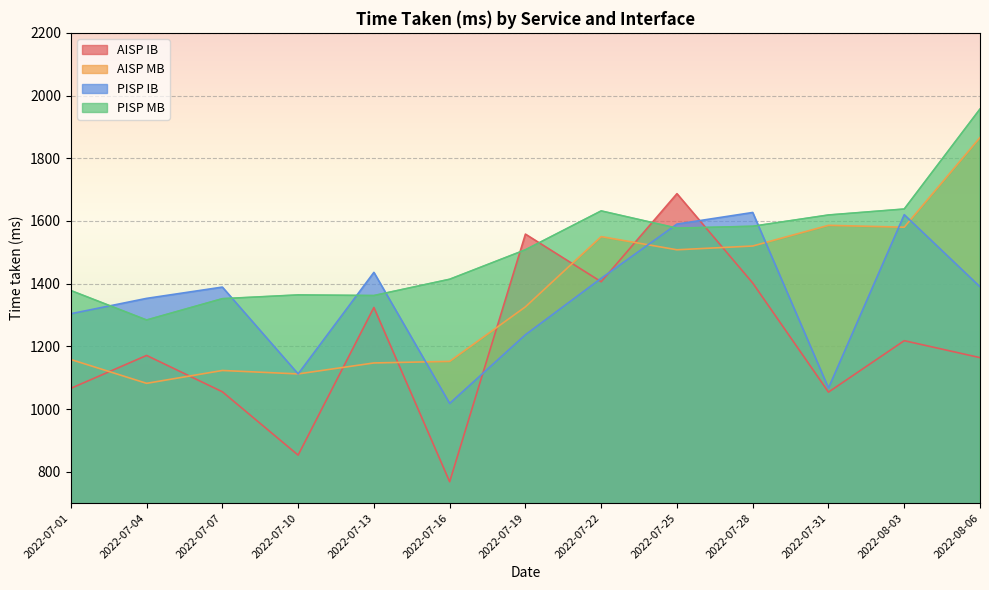

Reading left to right, list all the values displayed in this chart.

AISP IB: 2022-07-01=1066	2022-07-04=1171	2022-07-07=1055	2022-07-10=853	2022-07-13=1324	2022-07-16=768	2022-07-19=1558	2022-07-22=1406	2022-07-25=1687	2022-07-28=1402	2022-07-31=1054	2022-08-03=1218	2022-08-06=1164
AISP MB: 2022-07-01=1158	2022-07-04=1082	2022-07-07=1123	2022-07-10=1112	2022-07-13=1147	2022-07-16=1152	2022-07-19=1326	2022-07-22=1550	2022-07-25=1508	2022-07-28=1520	2022-07-31=1586	2022-08-03=1580	2022-08-06=1866
PISP IB: 2022-07-01=1304	2022-07-04=1353	2022-07-07=1389	2022-07-10=1112	2022-07-13=1436	2022-07-16=1018	2022-07-19=1237	2022-07-22=1417	2022-07-25=1590	2022-07-28=1627	2022-07-31=1067	2022-08-03=1620	2022-08-06=1390
PISP MB: 2022-07-01=1378	2022-07-04=1284	2022-07-07=1352	2022-07-10=1364	2022-07-13=1362	2022-07-16=1414	2022-07-19=1508	2022-07-22=1632	2022-07-25=1577	2022-07-28=1583	2022-07-31=1619	2022-08-03=1638	2022-08-06=1957